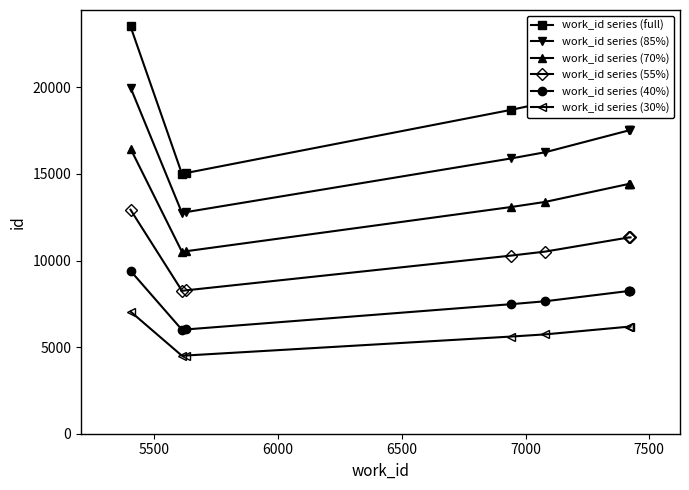

Which series has the largest total across all categories?

work_id series (full)